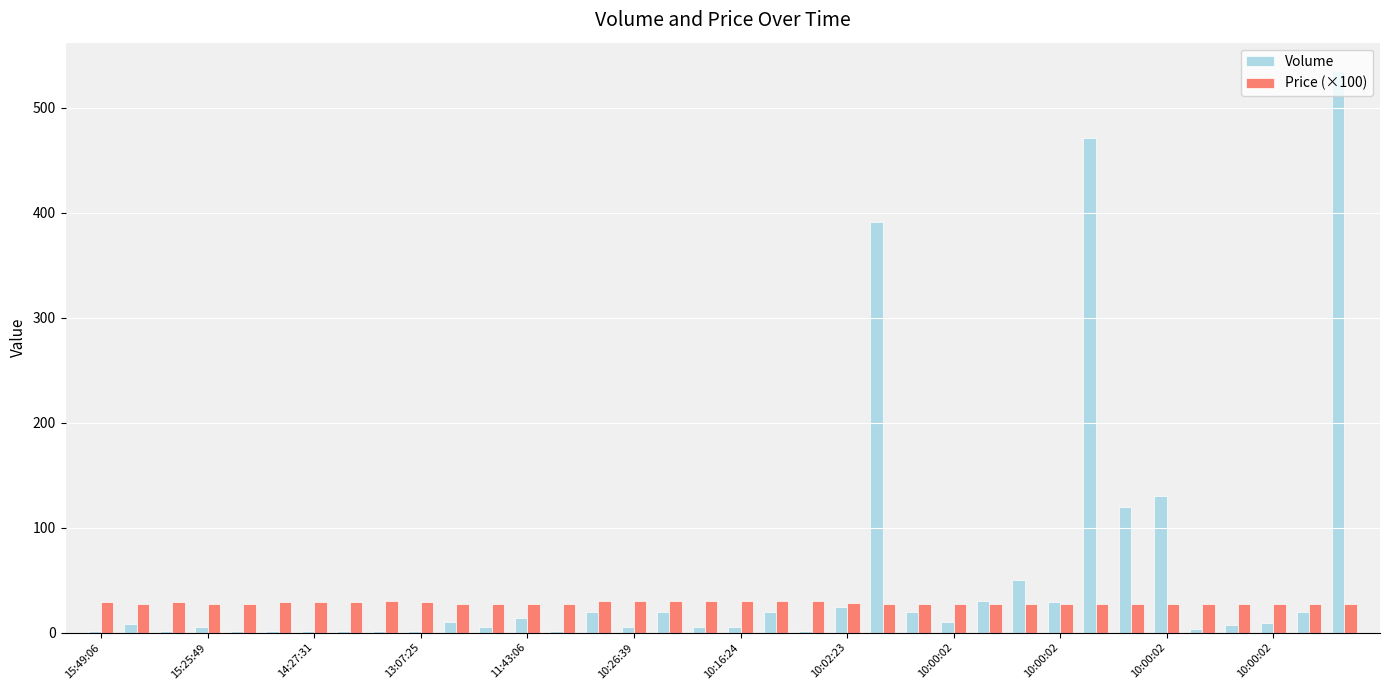

What is the sum of all Price (×100) values?

1014.3